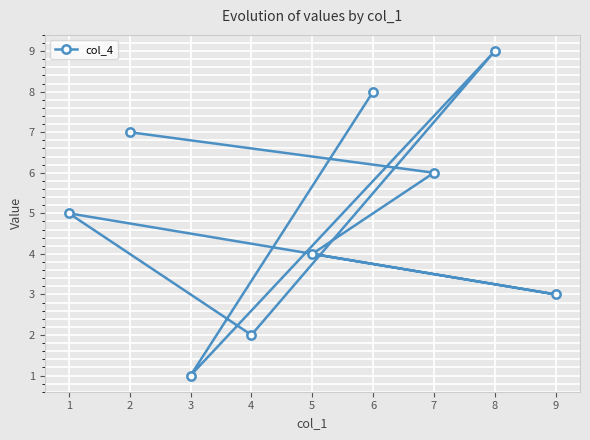

Where is the data nearest to the value 5?

1